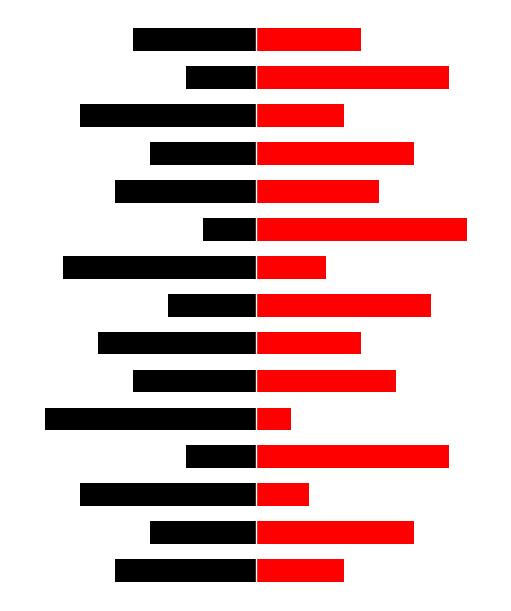

Which has a higher value, 8 or 3?

3